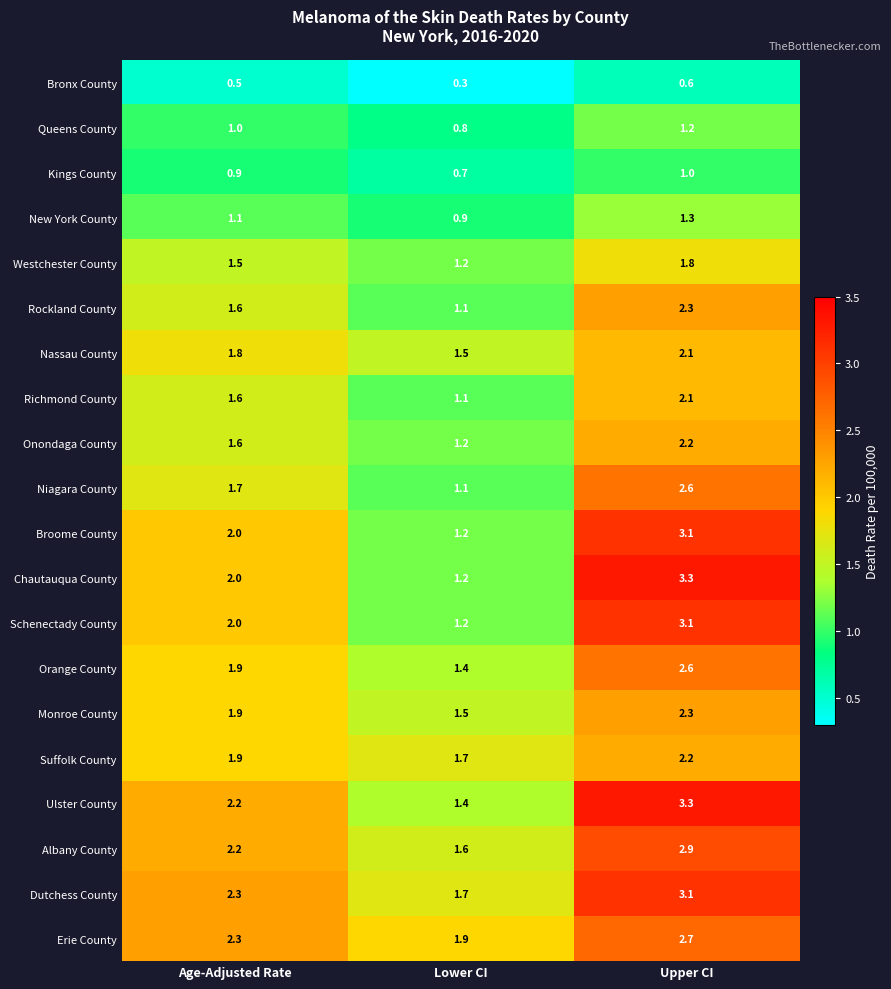

What is the average value of the Nassau County series?

1.8